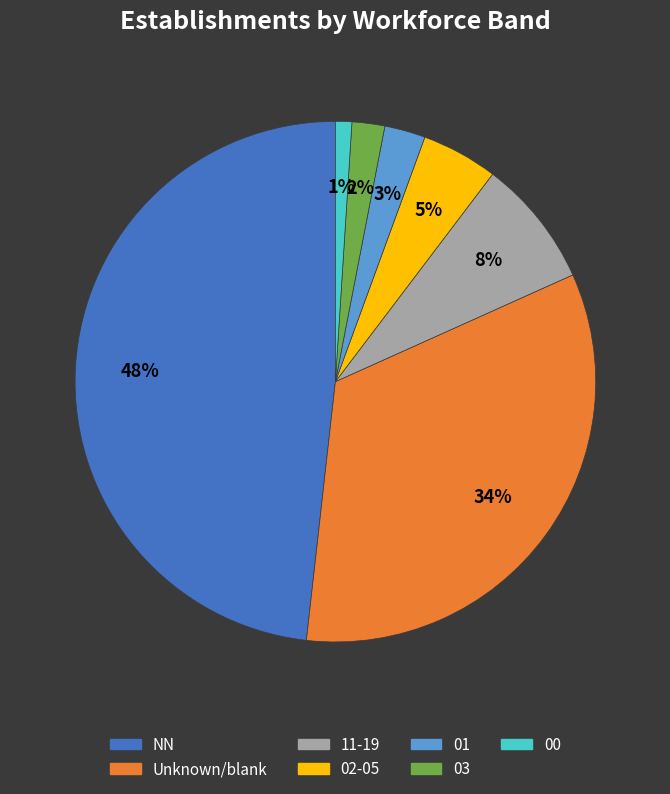

To the nearest percent, what is the average slice percentage?

14%